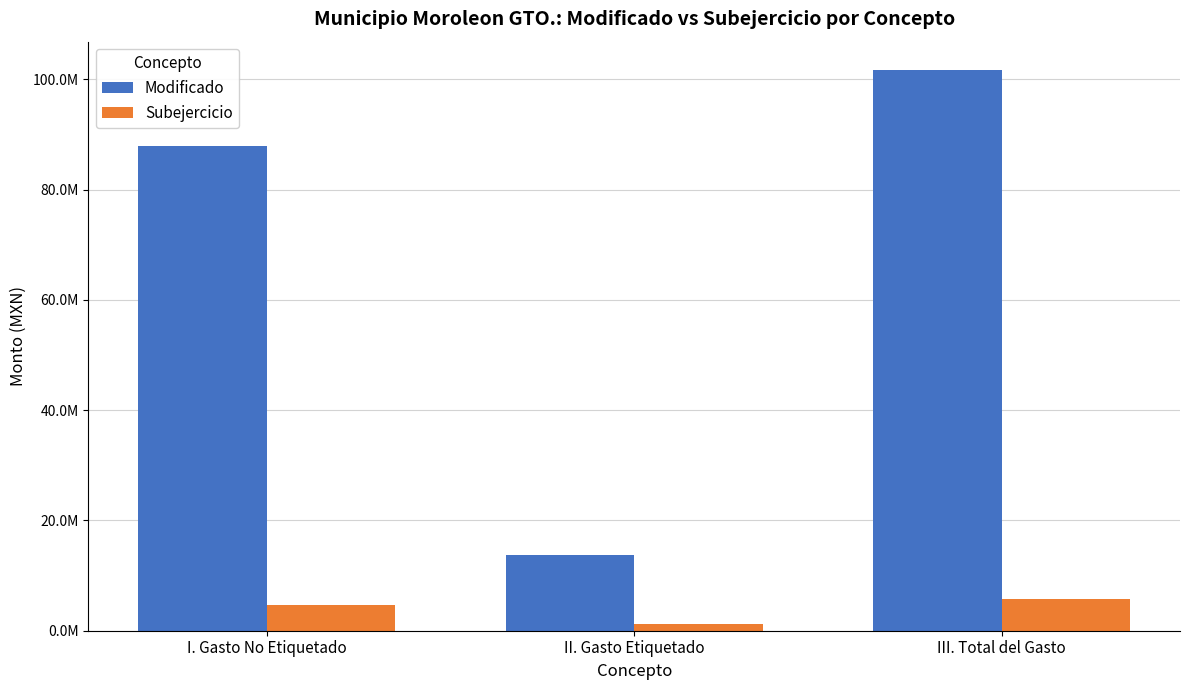

Is the value of Subejercicio at III. Total del Gasto greater than the value of Modificado at III. Total del Gasto?

No